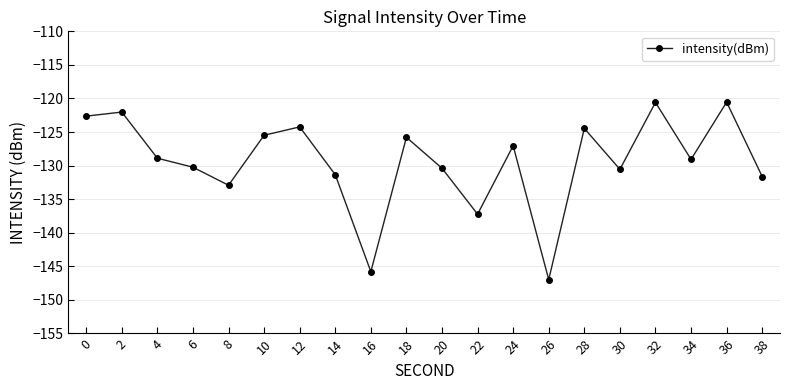

Count the number of values greater than -128.

9